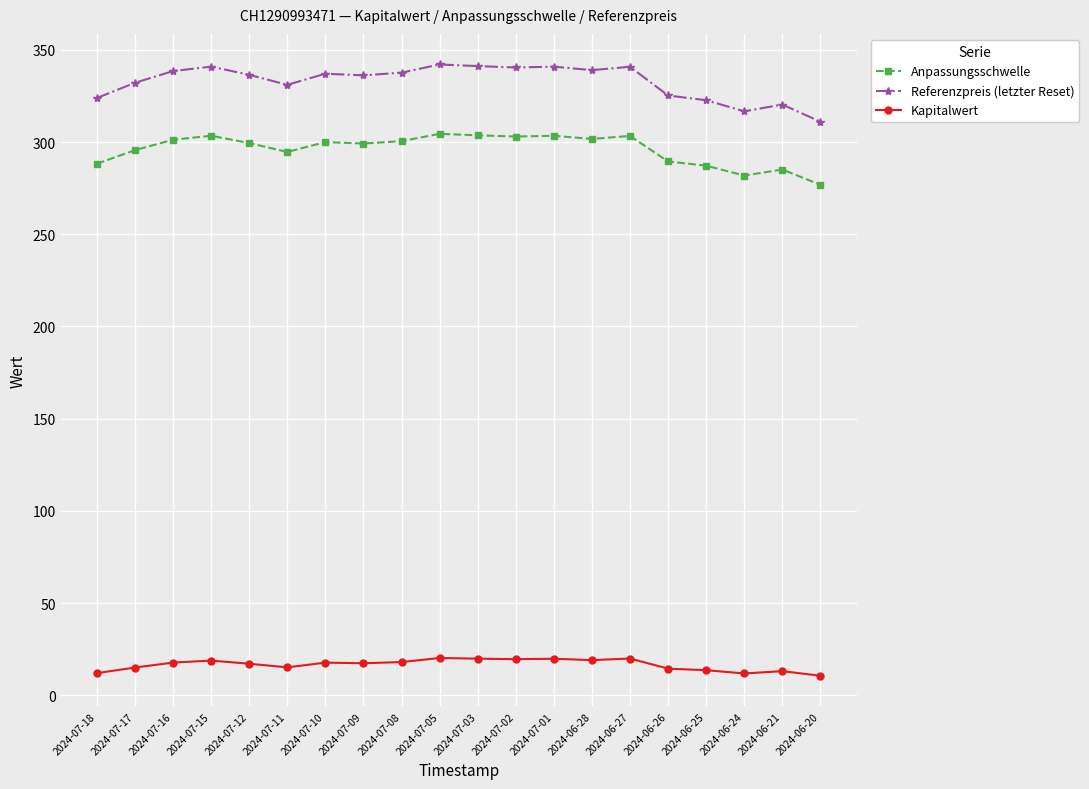

True or false: Kapitalwert has more than 0 interior local peaks.

True